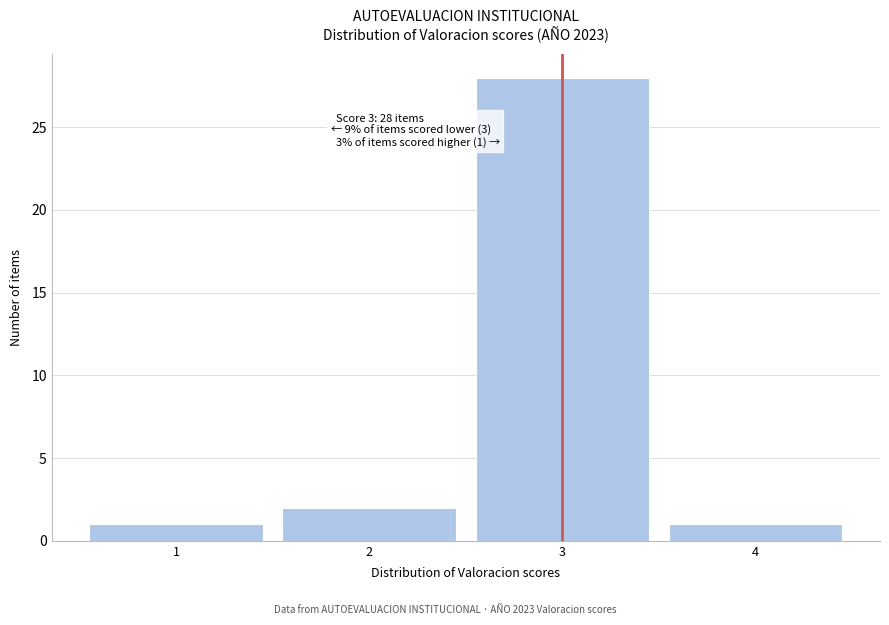

Over which range of the x-axis is the bar tallest?

2.5 to 3.5